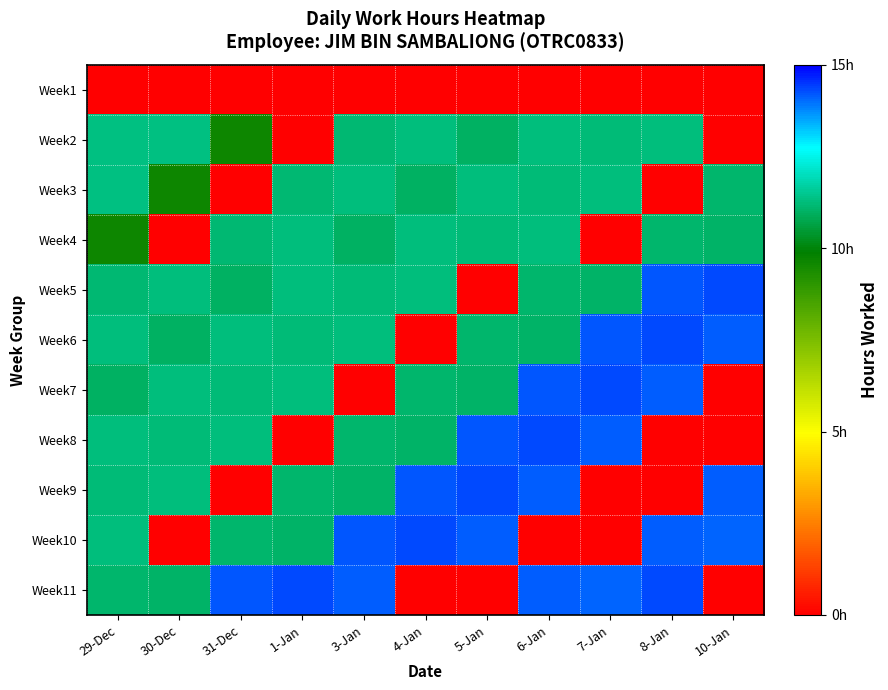

Which category has the highest value across all series?

8-Jan